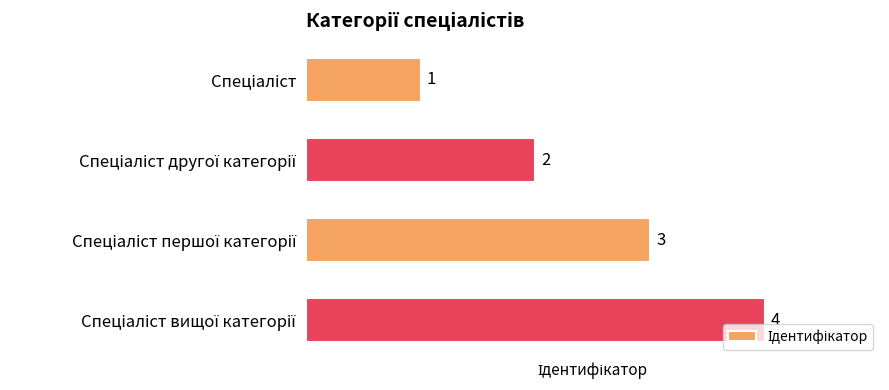

What is the difference between the maximum and minimum values?

3